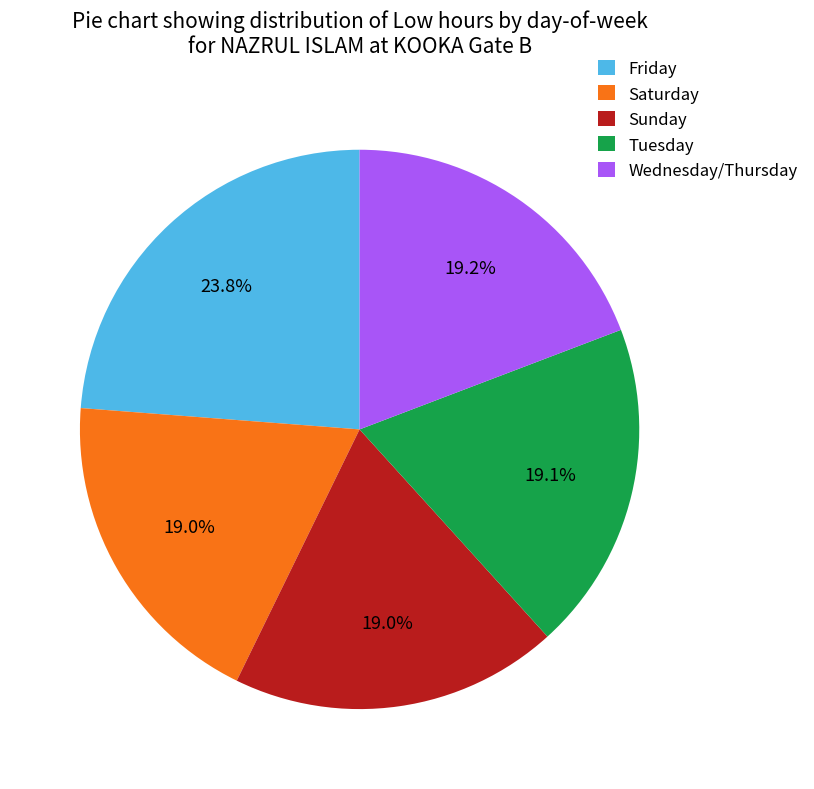

Is there a majority slice in this chart?

No